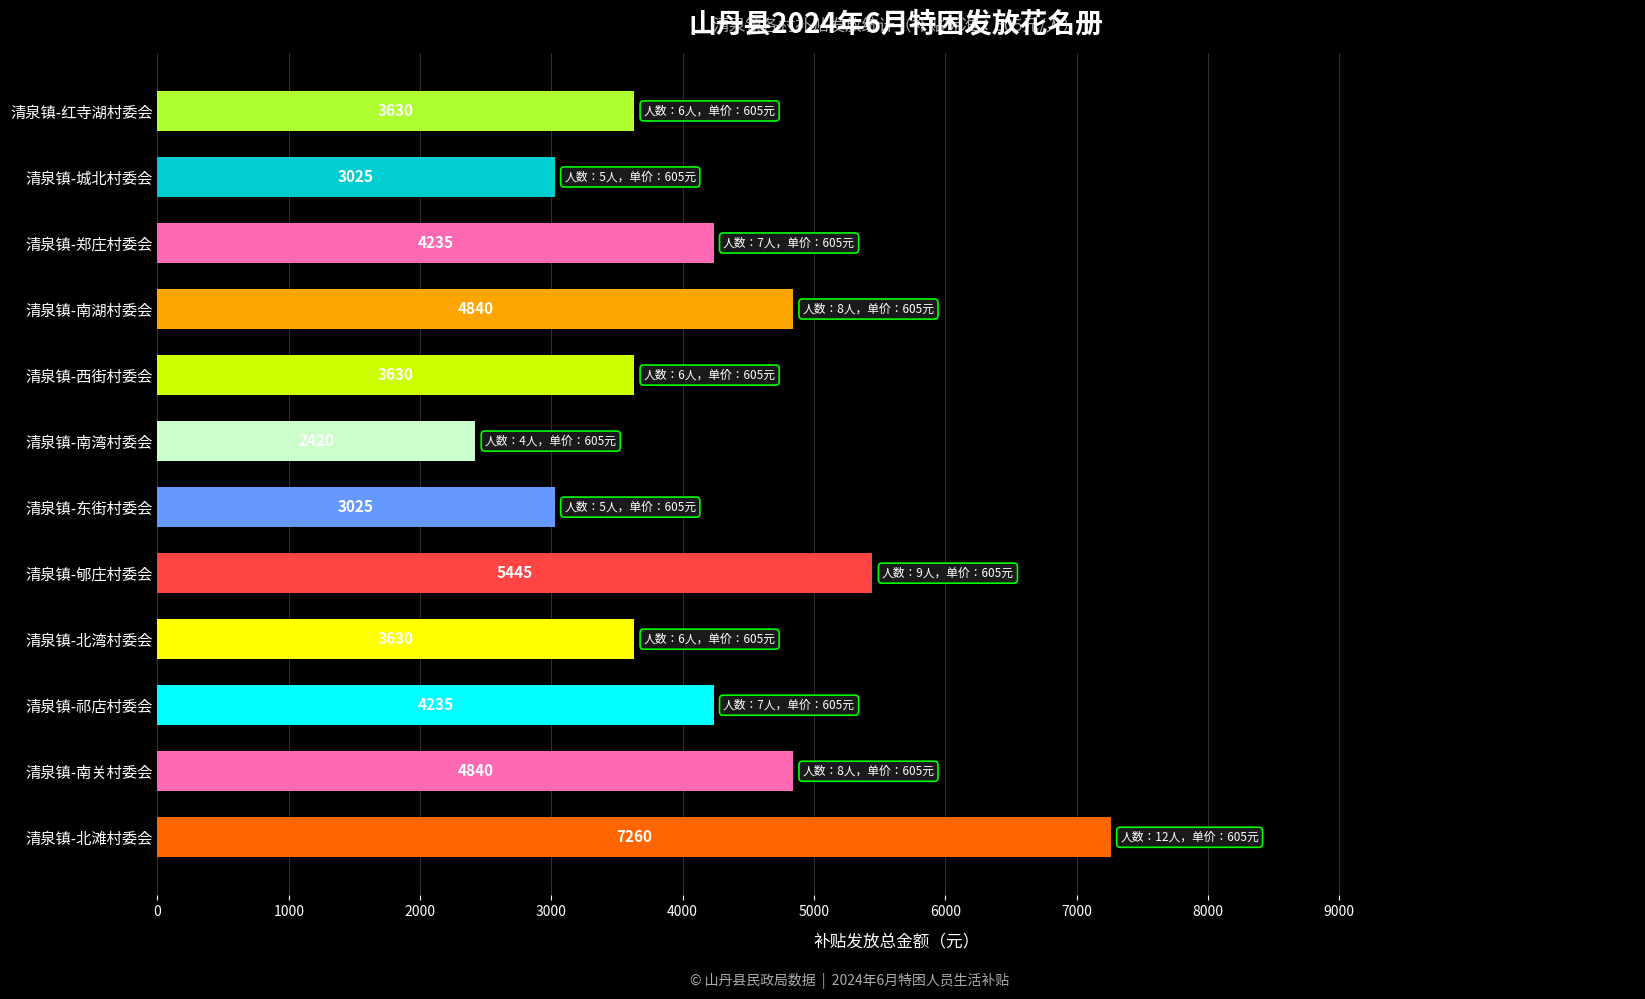

What is the difference between the maximum and minimum values?

4840